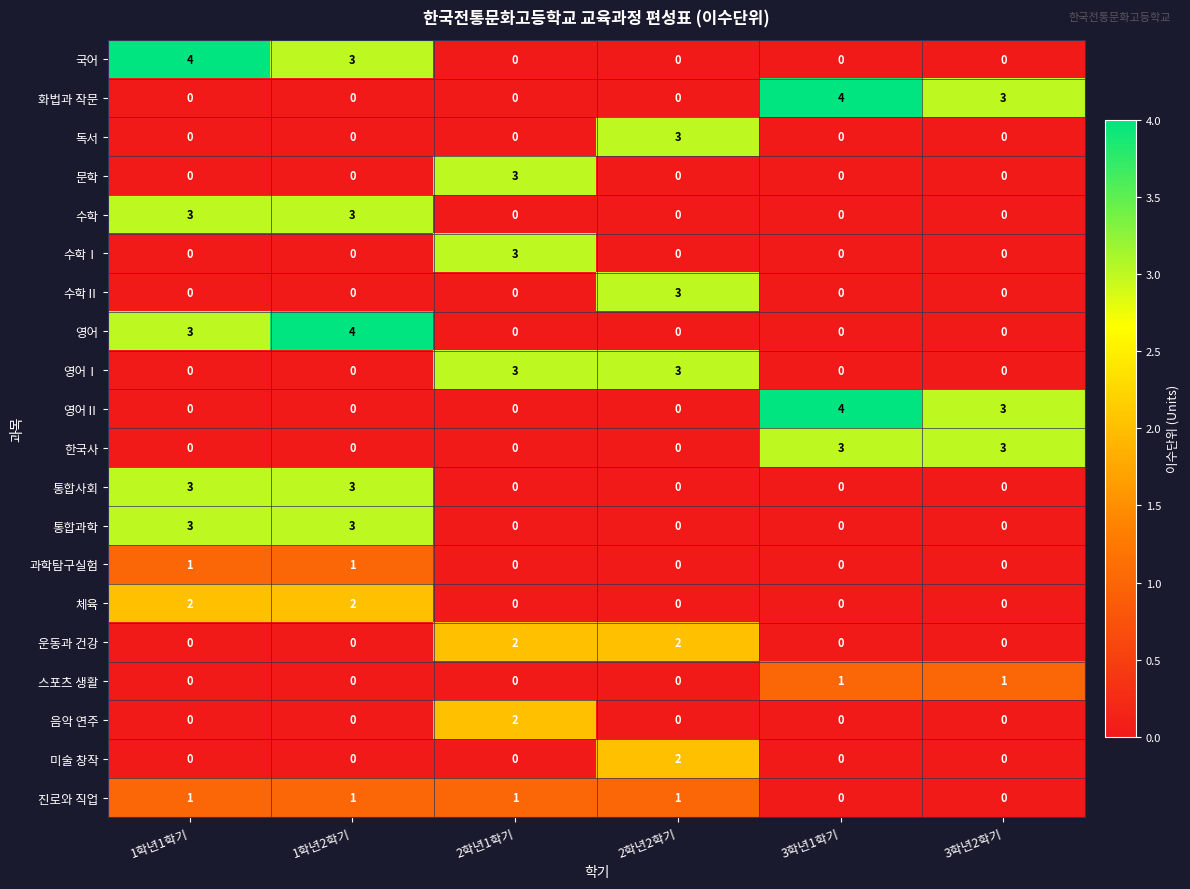

What is the difference between the maximum and minimum values in the 수학Ⅰ series?

3